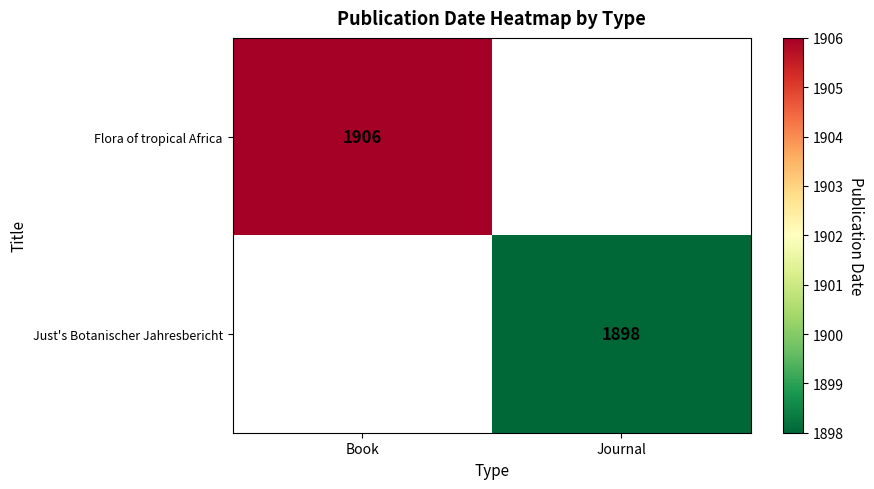

True or false: Just's Botanischer Jahresbericht has a value of 2541 at Journal.

False